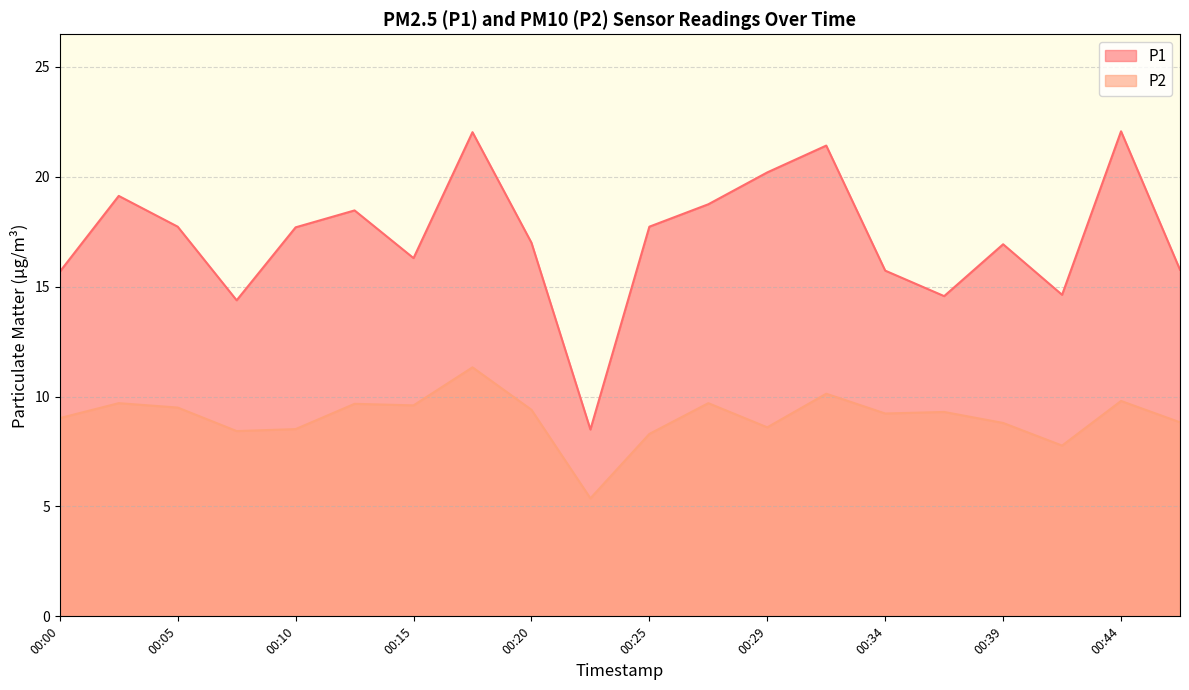

At which label does P2 reach its peak?

00:17